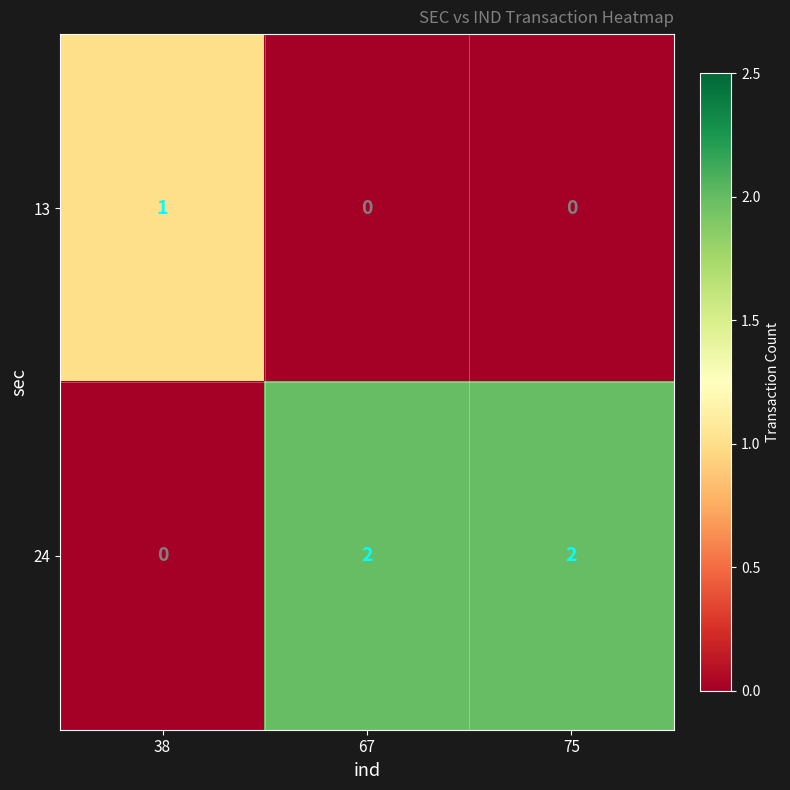

Rank the series by their average value, from highest to lowest.

24, 13